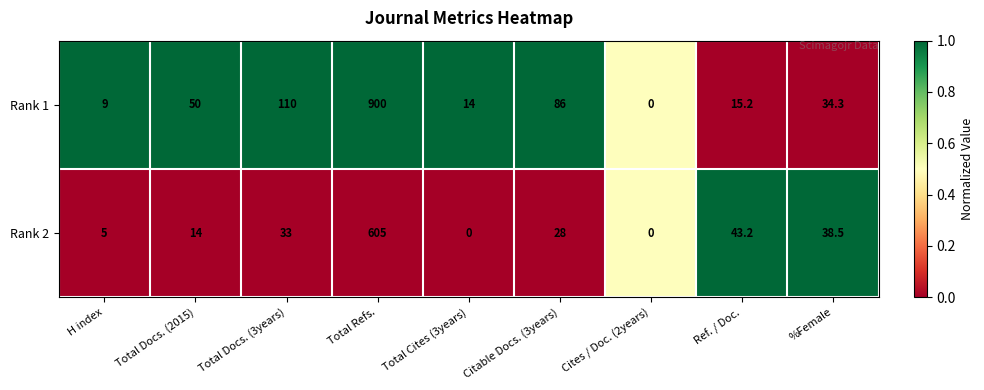

At which label does Rank 1 reach its peak?

Total Refs.